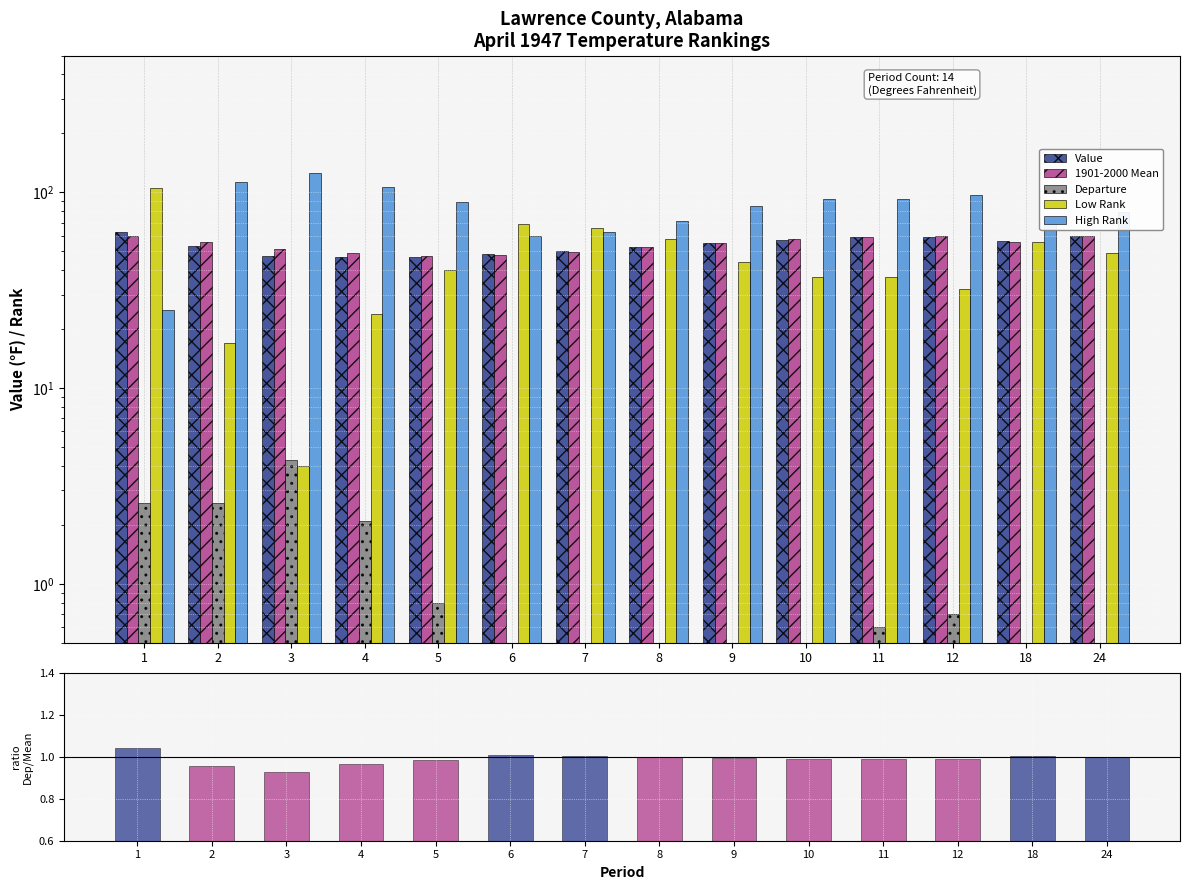

What is the sum of all Departure values?

15.5